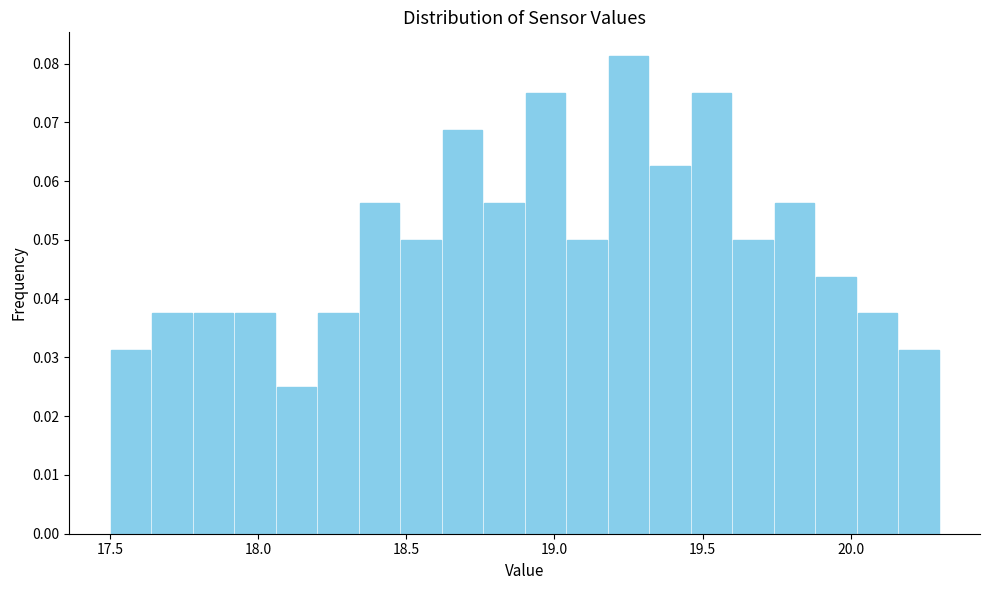

Read against the x-axis, roughly where is the centre of the tallest bar?

19.25